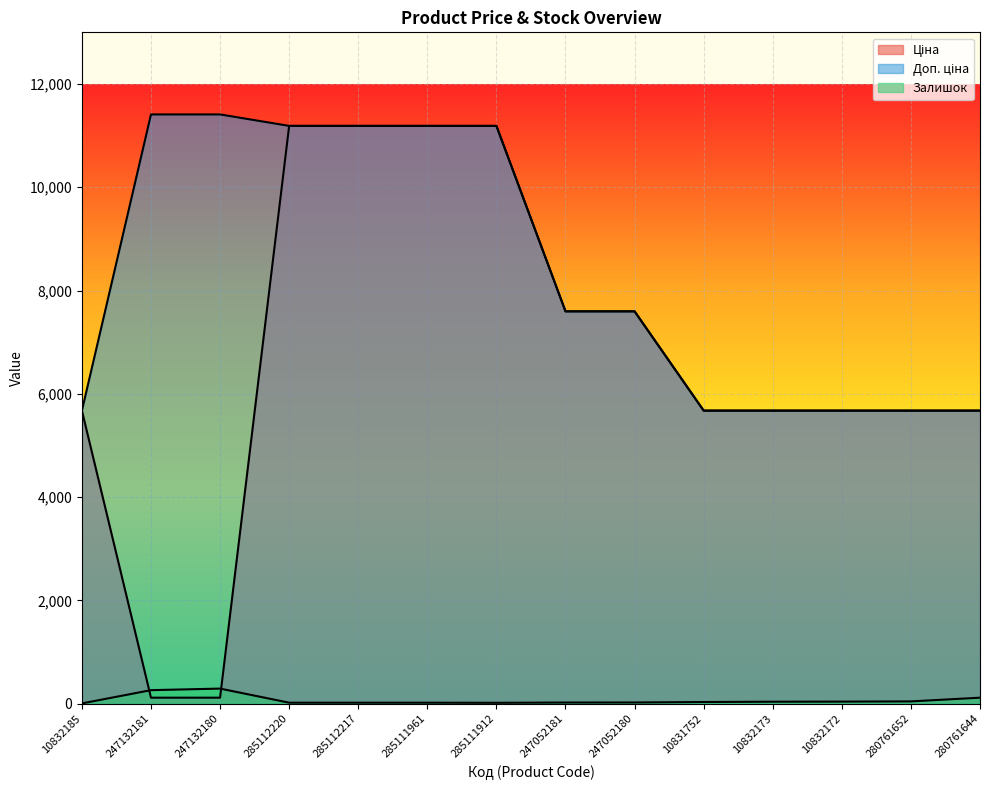

Reading right to left, list all the values displayed in this chart.

Ціна: 5673.8	5673.8	5673.8	5673.8	5673.8	7596.5	7596.5	11188.2	11188.2	11188.2	11188.2	114.1	114.1	5673.8
Доп. ціна: 5673.8	5673.8	5673.8	5673.8	5673.8	7596.5	7596.5	11188.2	11188.2	11188.2	11188.2	11410.0	11410.0	5673.8
Залишок: 114.0	42.0	38.0	36.0	30.0	21.0	20.0	15.0	17.0	17.0	17.0	290.0	260.0	3.0